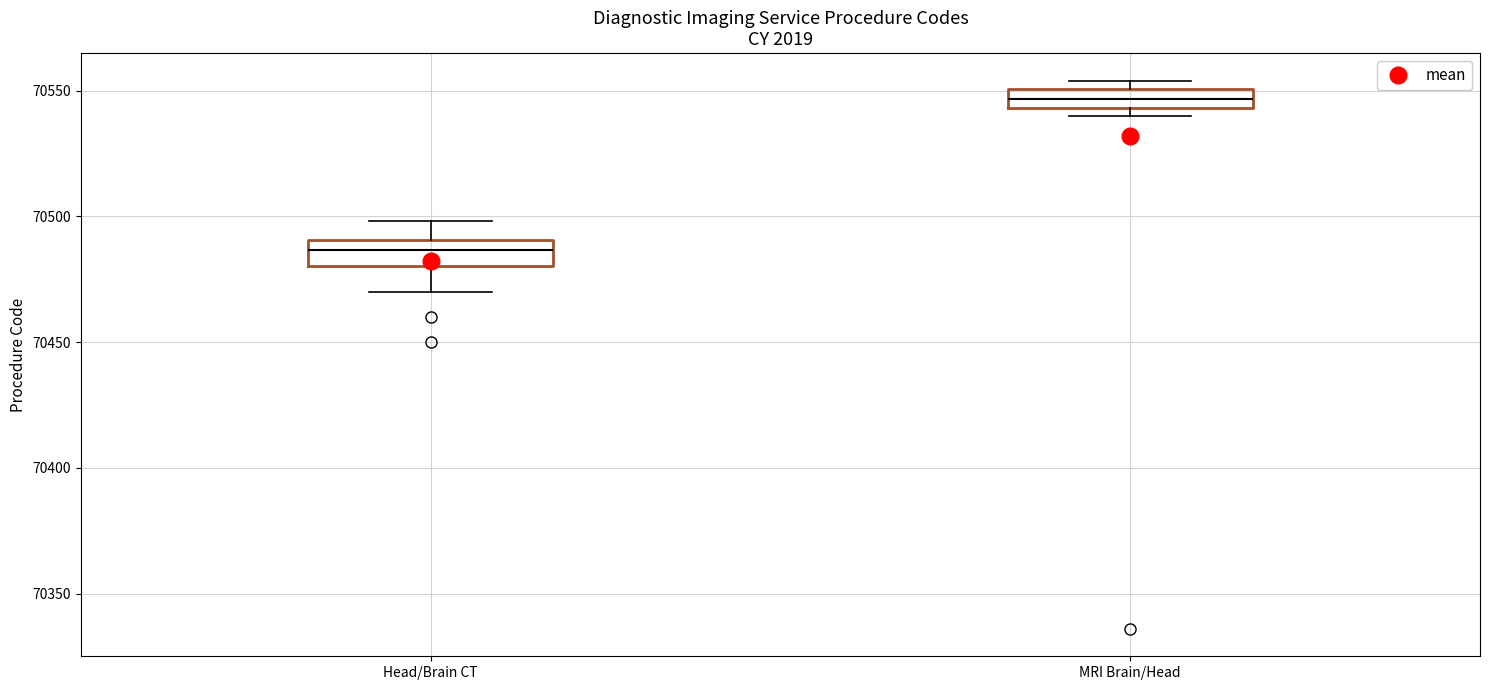

Where does the lower whisker of the box for Head/Brain CT end on the y-axis? The values are not printed on the chart, so give them approximately, as read against the axis.

70470